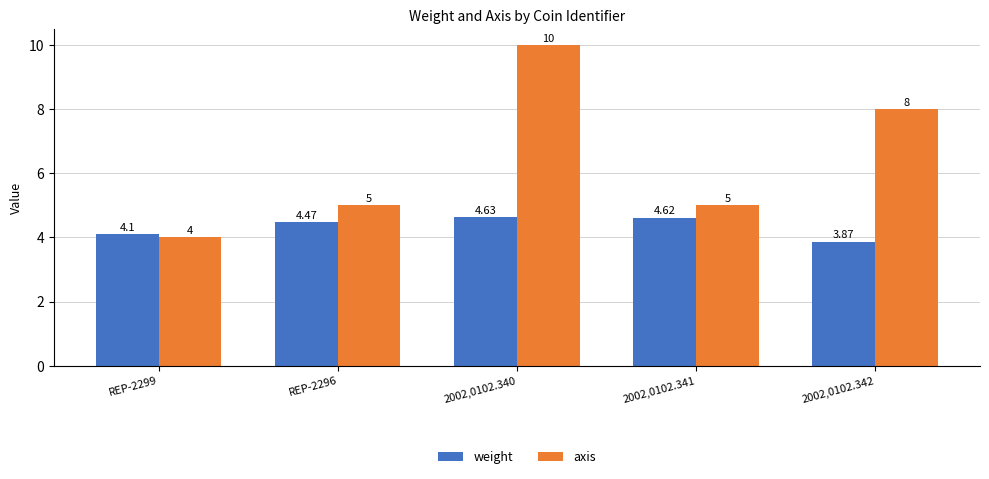

What is the difference between the highest and lowest values at REP-2299?

0.1